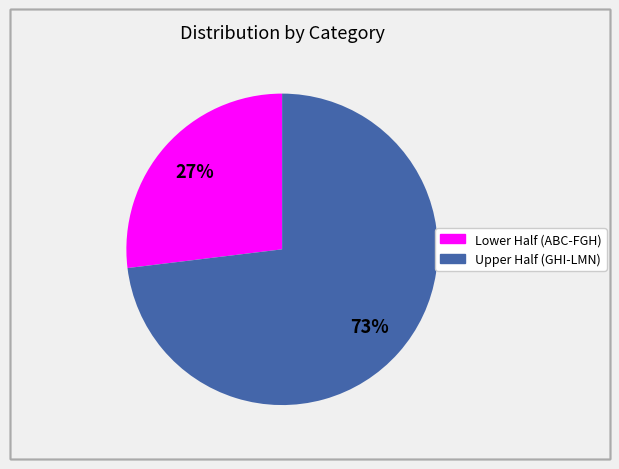

To the nearest percent, what is the average slice percentage?

50%